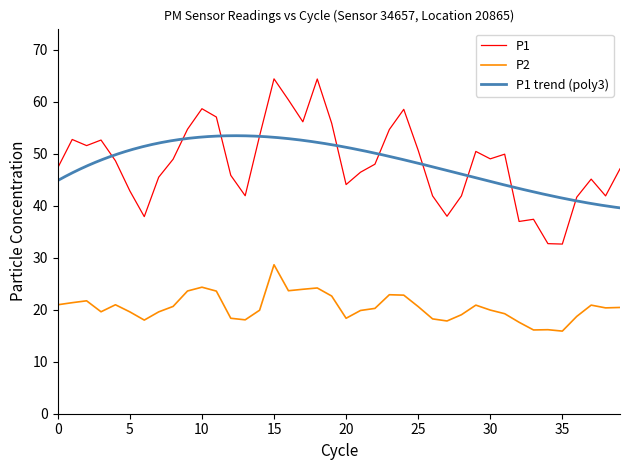

True or false: P1 has more than 0 points higher than both neighbors.

True